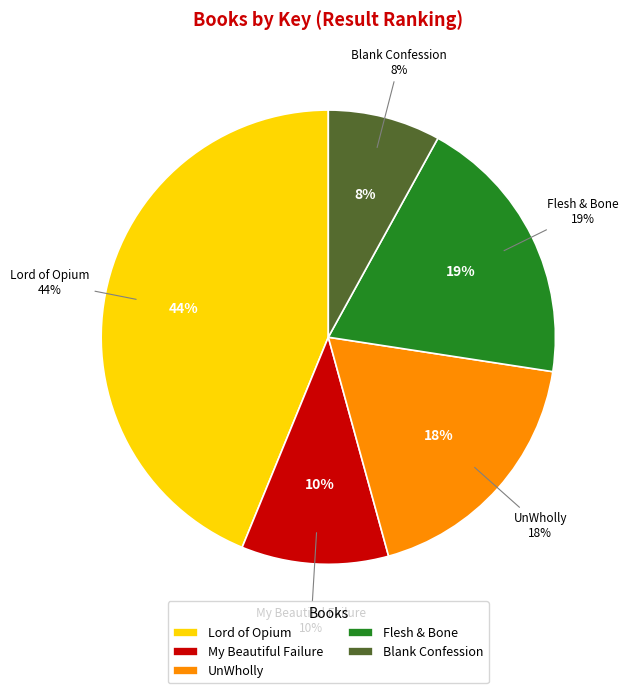

How many slices are in this pie chart?

5